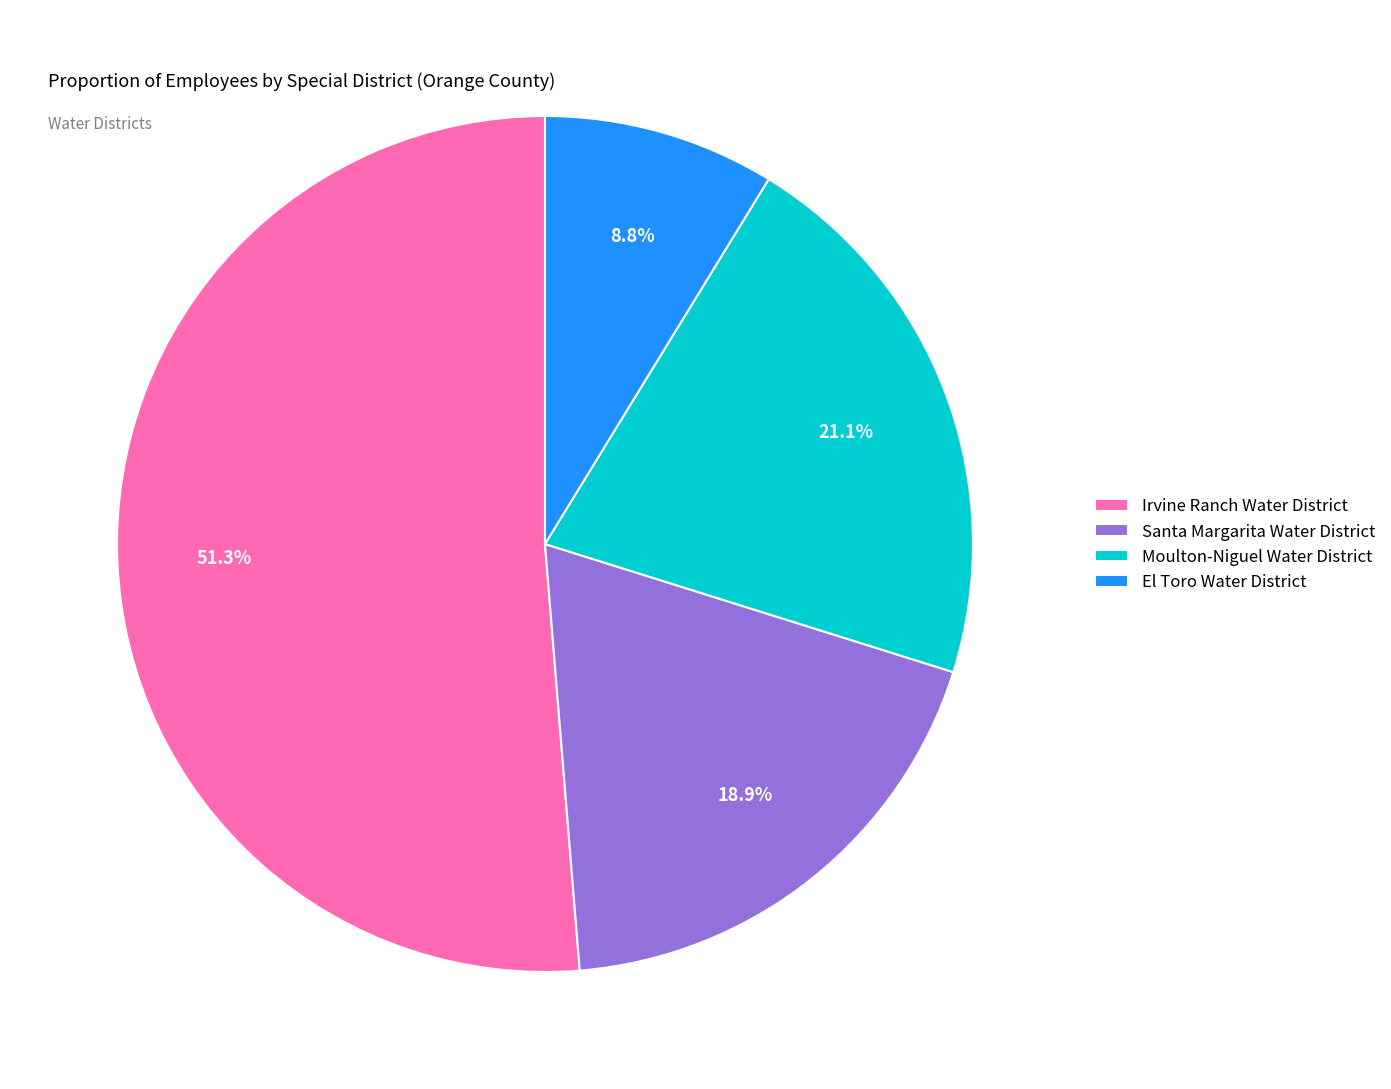

How much of the chart is everything except El Toro Water District?

91.2%